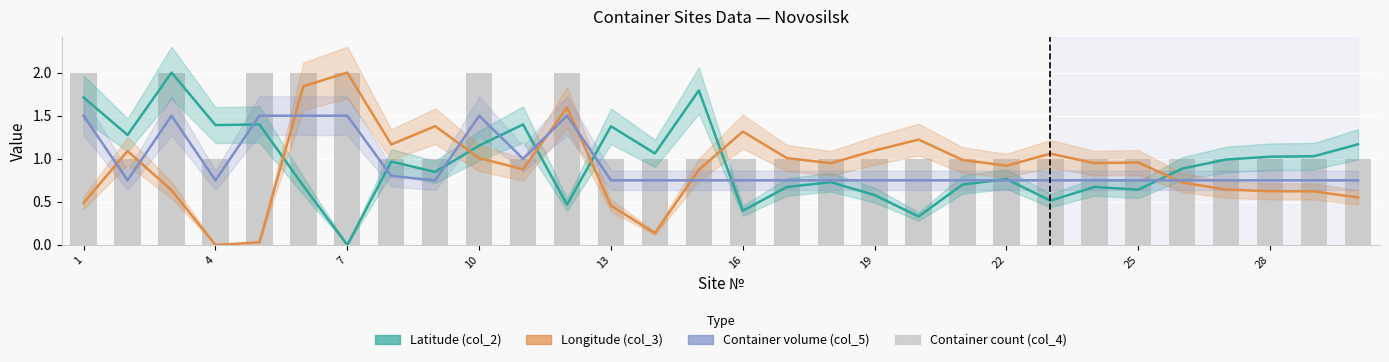

Which series has the widest spread of values?

Latitude (col_2)